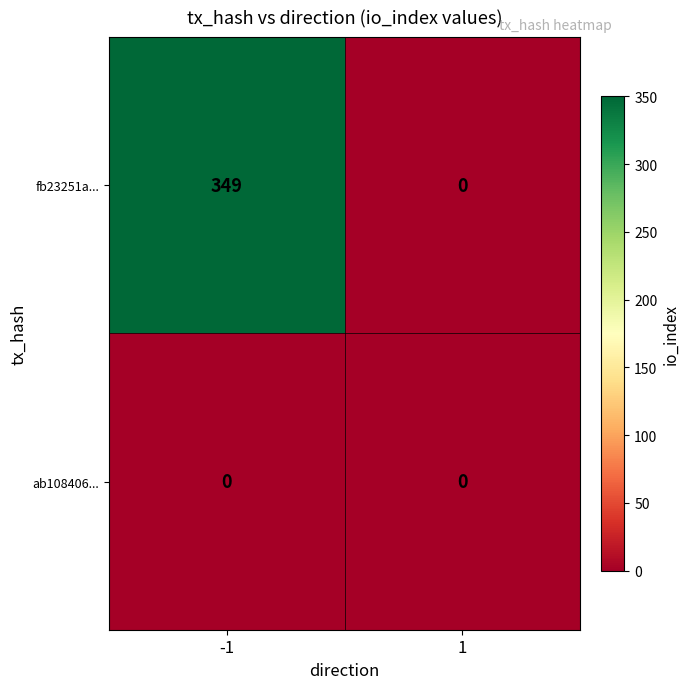

Is the value of ab108406... at 1 greater than the value of fb23251a... at -1?

No